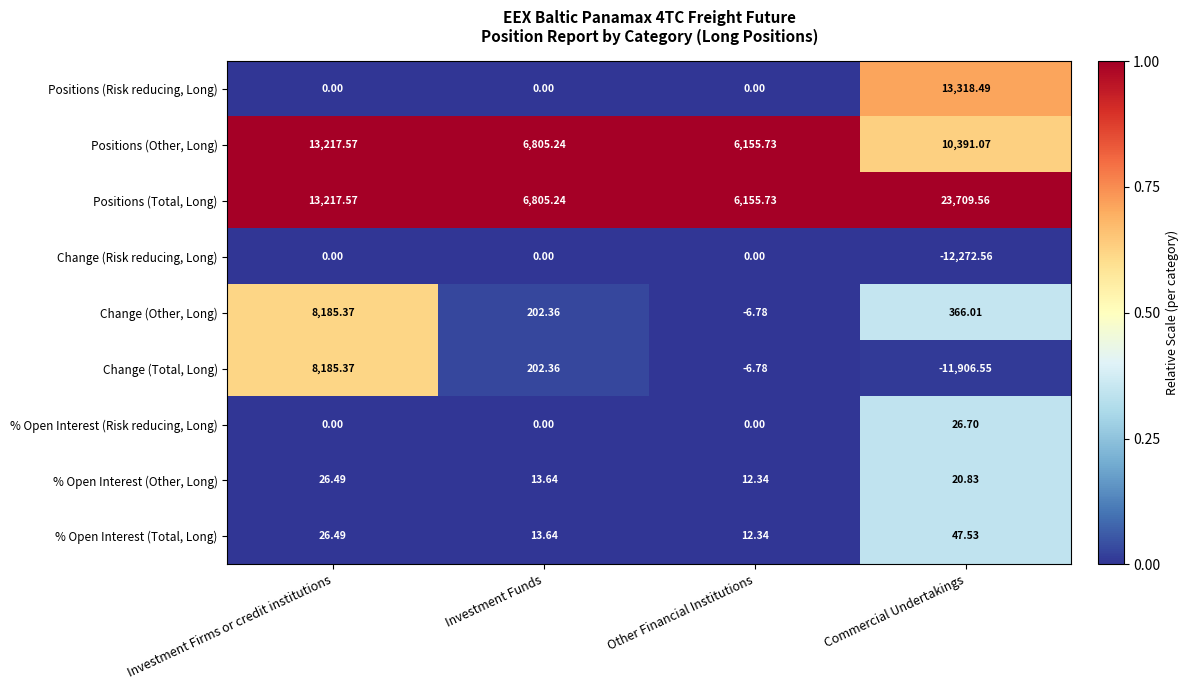

At which category is the sum across all series the highest?

Investment Firms or credit institutions